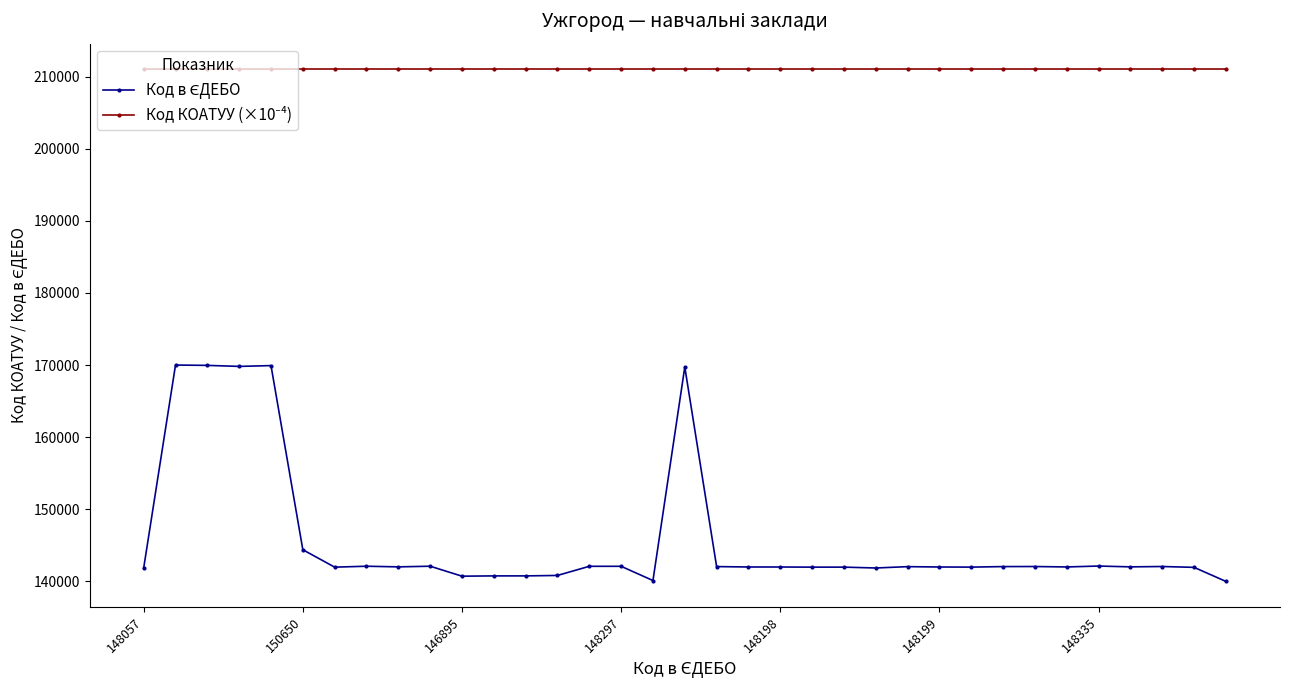

At how many categories does at least one series exceed 156827?

35